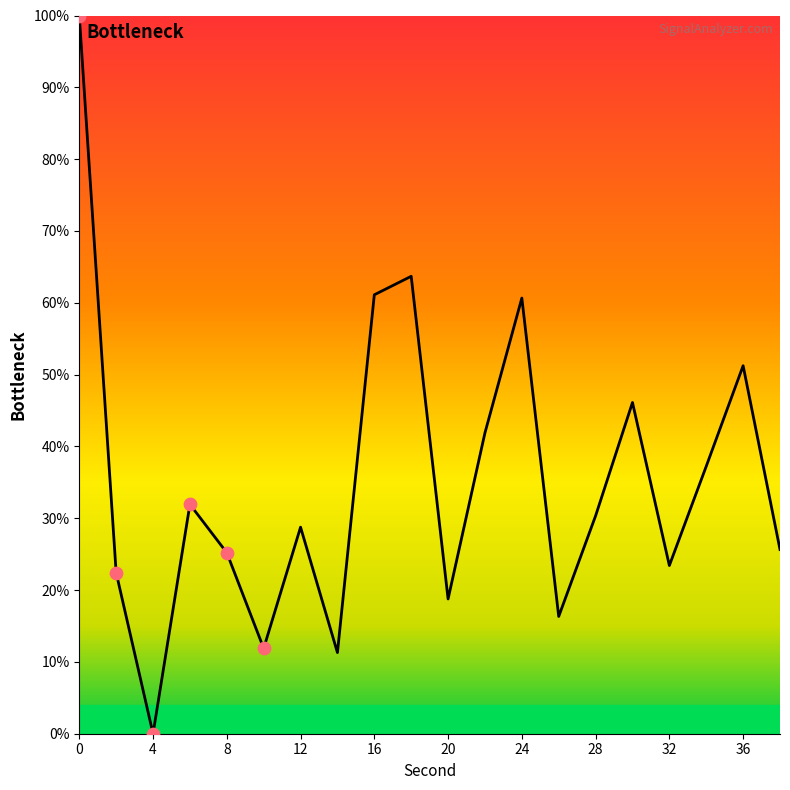

What is the difference between the maximum and minimum values?

100.0